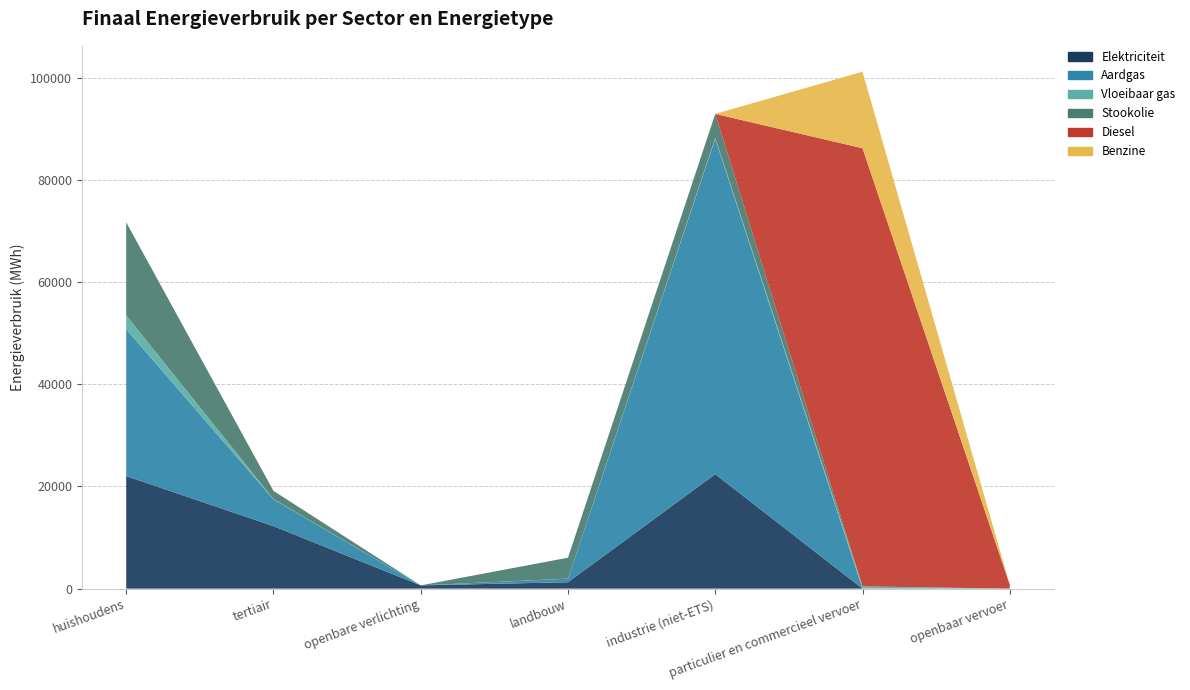

Reading left to right, what are all the values shown in this chart?

Elektriciteit: huishoudens=22037.4	tertiair=12237.5	openbare verlichting=635.2	landbouw=1254.8	industrie (niet-ETS)=22408.6	particulier en commercieel vervoer=2.2	openbaar vervoer=0.0
Aardgas: huishoudens=28742.5	tertiair=5244.7	openbare verlichting=0.0	landbouw=692.5	industrie (niet-ETS)=65634.0	particulier en commercieel vervoer=6.6	openbaar vervoer=0.0
Vloeibaar gas: huishoudens=2741.5	tertiair=60.6	openbare verlichting=0.0	landbouw=11.8	industrie (niet-ETS)=200.6	particulier en commercieel vervoer=432.0	openbaar vervoer=0.0
Stookolie: huishoudens=18196.2	tertiair=1598.9	openbare verlichting=0.0	landbouw=4094.9	industrie (niet-ETS)=4699.3	particulier en commercieel vervoer=0.0	openbaar vervoer=0.0
Diesel: huishoudens=0.0	tertiair=0.0	openbare verlichting=0.0	landbouw=0.0	industrie (niet-ETS)=0.0	particulier en commercieel vervoer=85776.4	openbaar vervoer=776.6
Benzine: huishoudens=0.0	tertiair=0.0	openbare verlichting=0.0	landbouw=0.0	industrie (niet-ETS)=0.0	particulier en commercieel vervoer=14986.9	openbaar vervoer=0.0